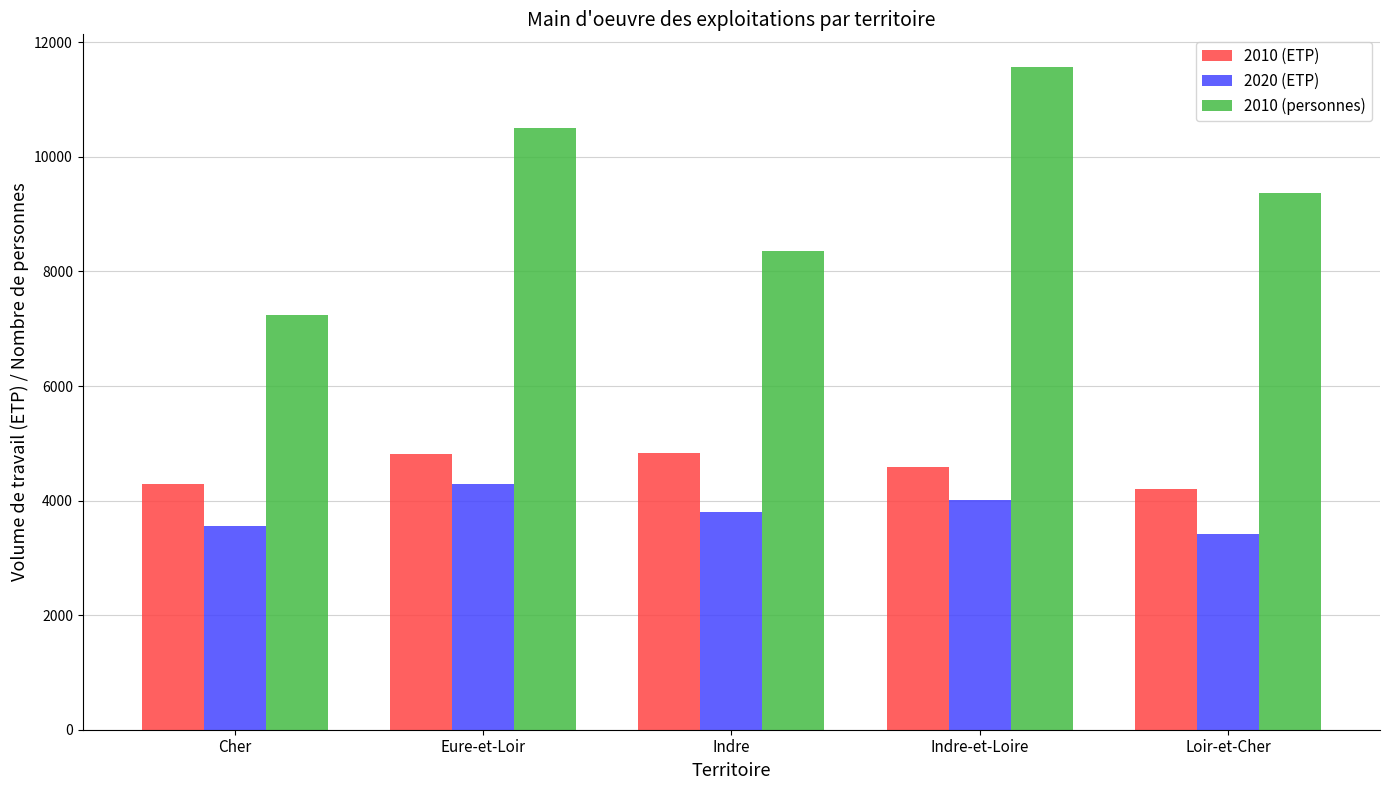

Rank the categories by 2010 (personnes) value from highest to lowest.

Indre-et-Loire, Eure-et-Loir, Loir-et-Cher, Indre, Cher